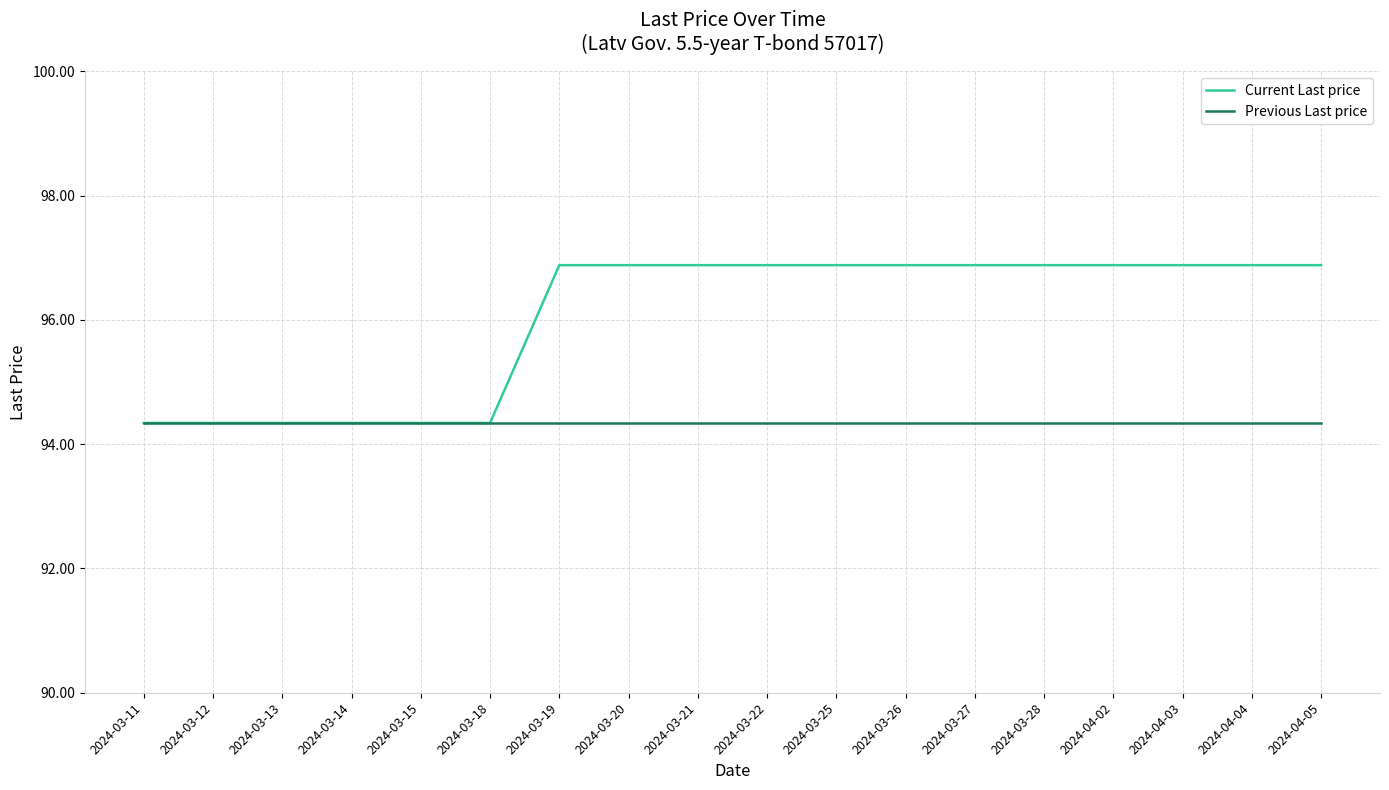

What is the difference between the highest and lowest values at 2024-03-20?

2.5